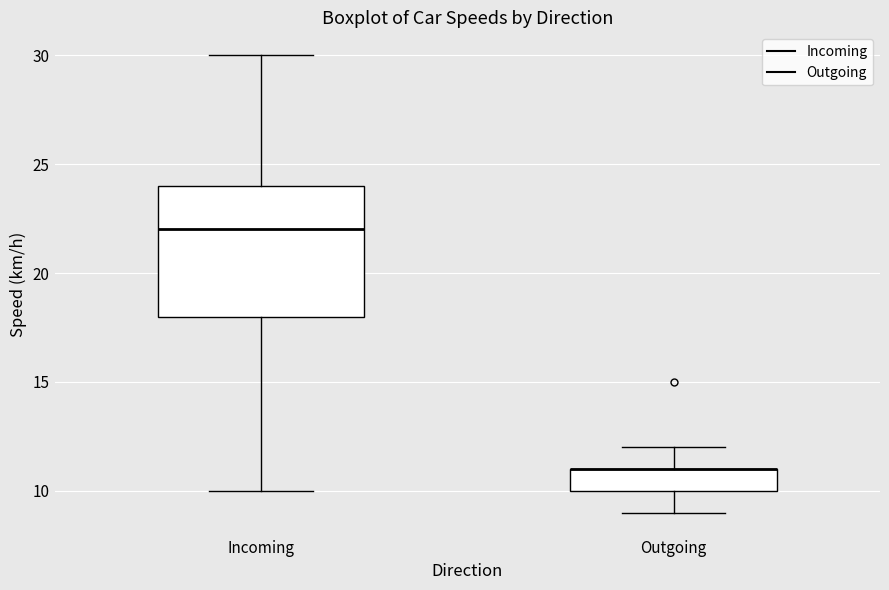

Reading left to right, read every box against the y-axis: the position of its median line, the range the box covers, and the ends of its whiskers. The values are not printed on the chart, so give them approximately, as read against the axis.

Incoming: median 22, box 18 to 24, whiskers 10 to 30
Outgoing: median 11 (drawn on the box's upper edge), box 10 to 11, whiskers 9 to 12